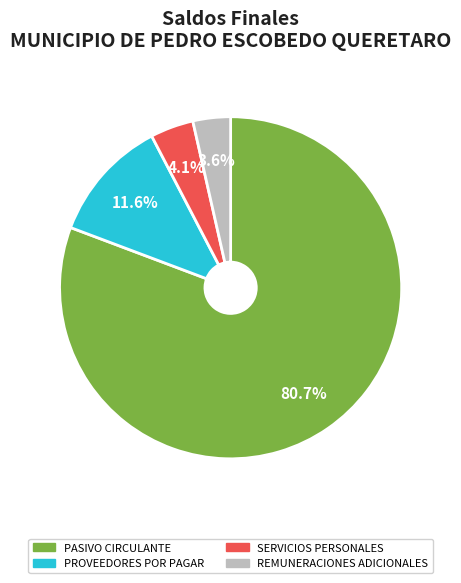

Count the number of slices in the pie.

4